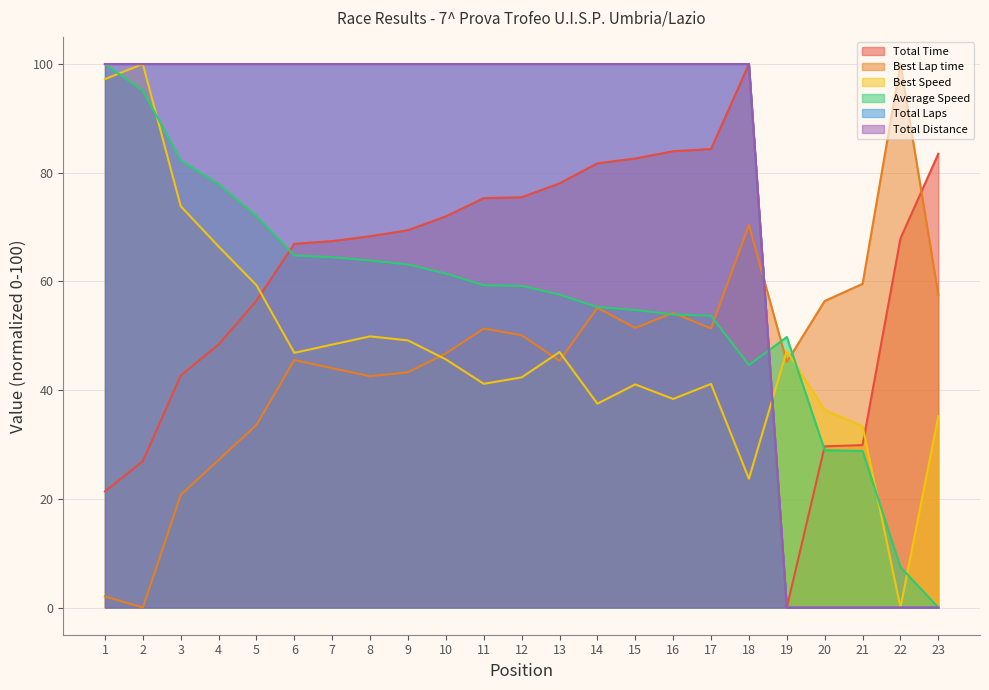

At how many categories does at least one series exceed 77?

20